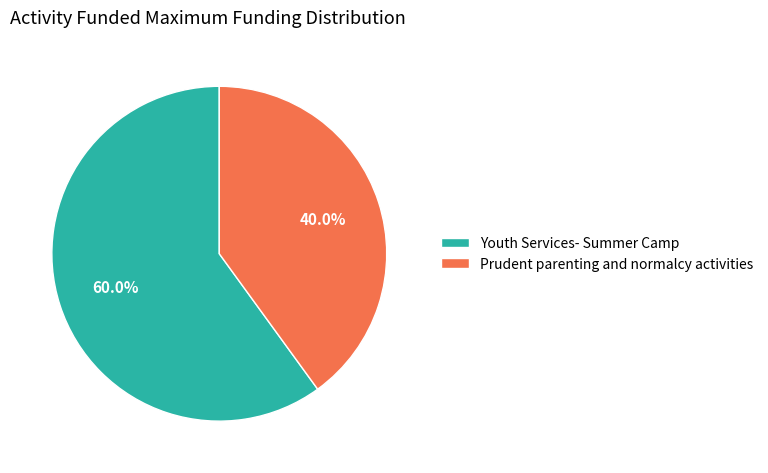

Is it true that Prudent parenting and normalcy activities is 54% of the pie?

False